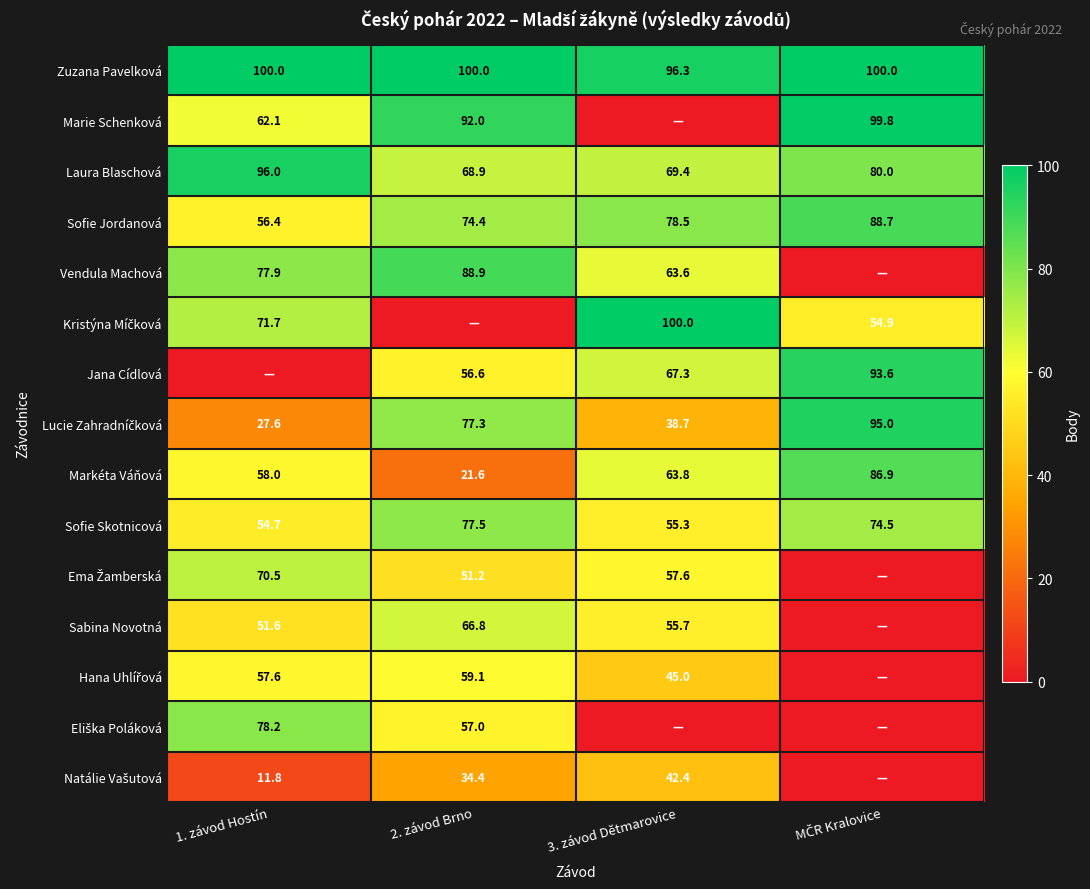

At which label is Sofie Jordanová closest to 72?

2. závod Brno